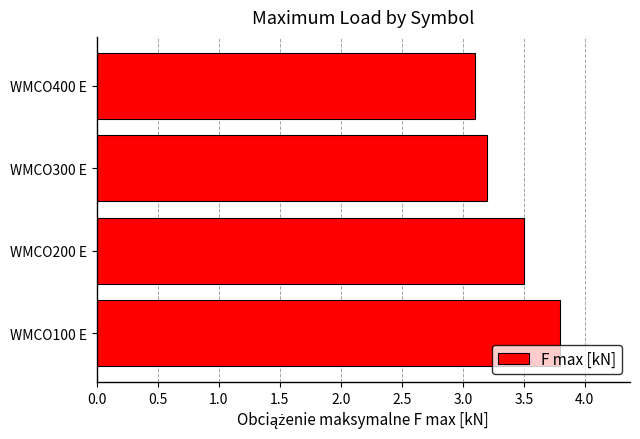

What value does the data have at WMCO400 E?

3.1